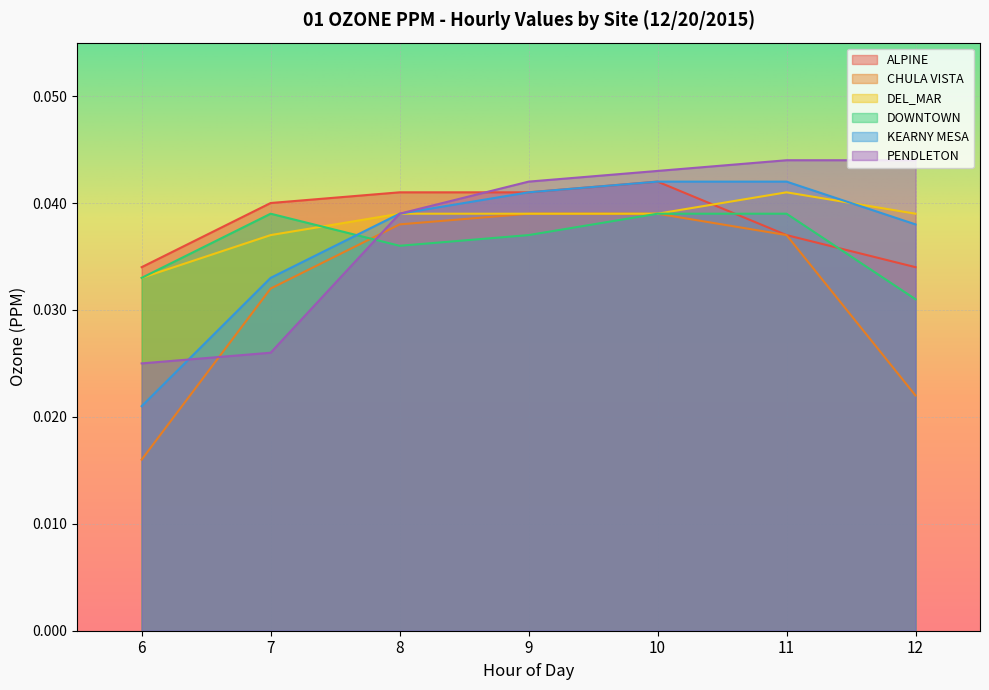

How many times do ALPINE and DOWNTOWN cross each other?

2